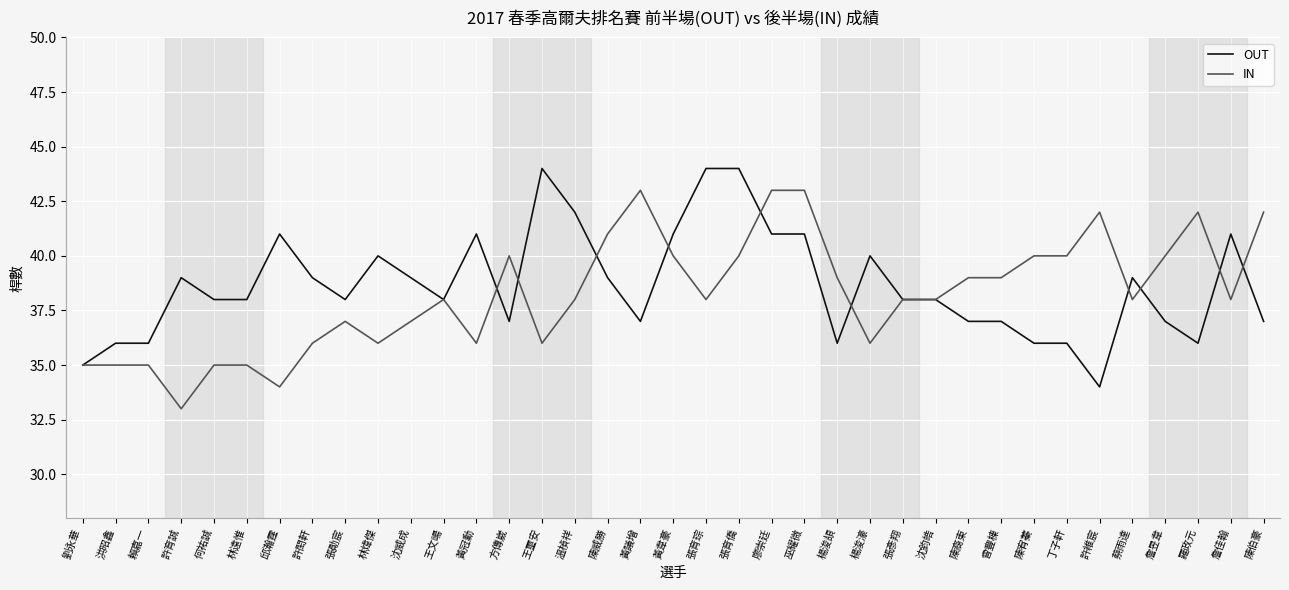

What position from the left is 邱瀚霆?

7